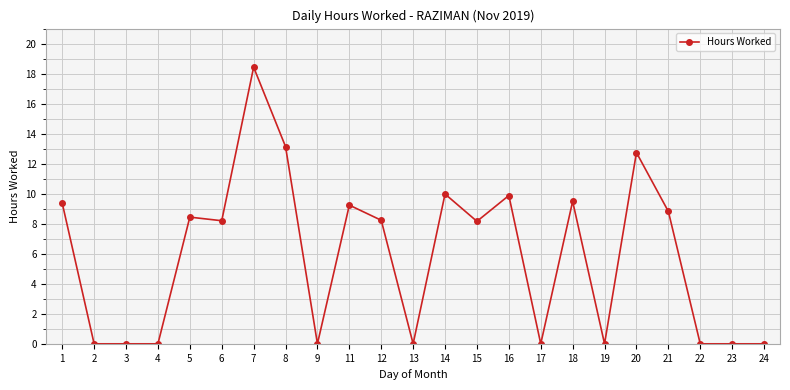

Which category has the highest value across all series?

7